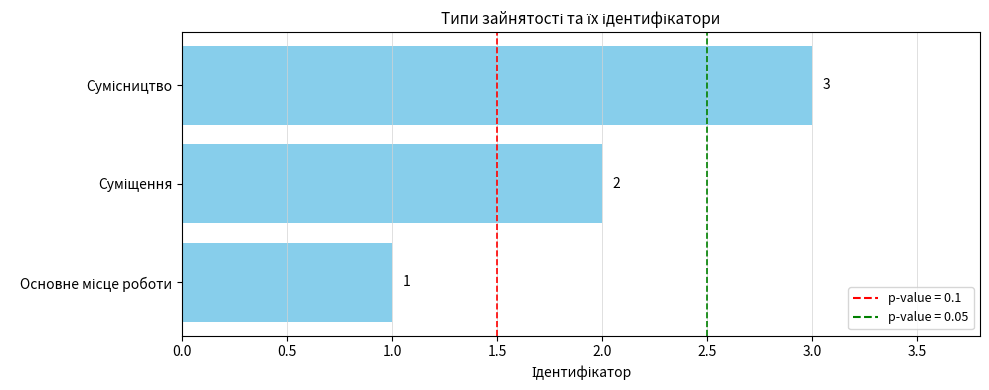

How many values are between 1 and 3?

3